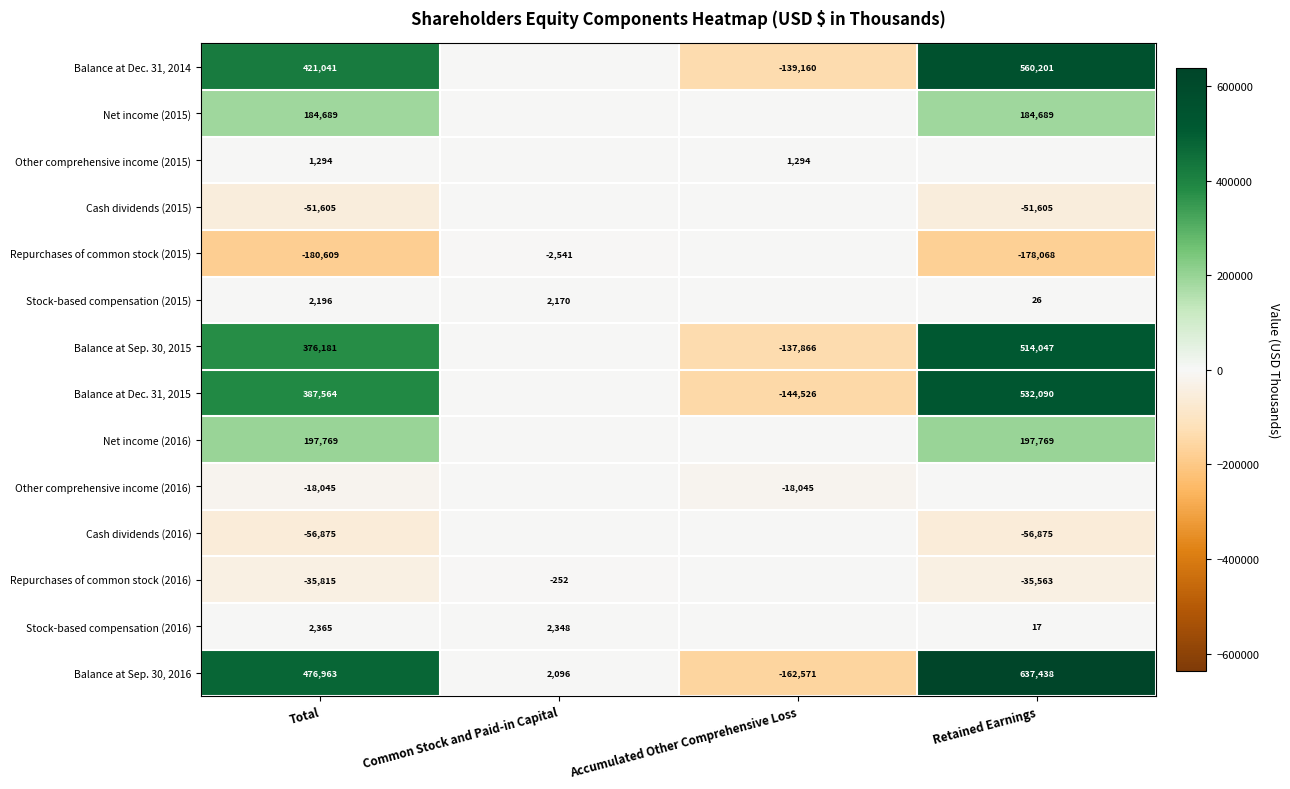

What is the difference between the Balance at Dec. 31, 2014 values at Accumulated Other Comprehensive Loss and Retained Earnings?

699361